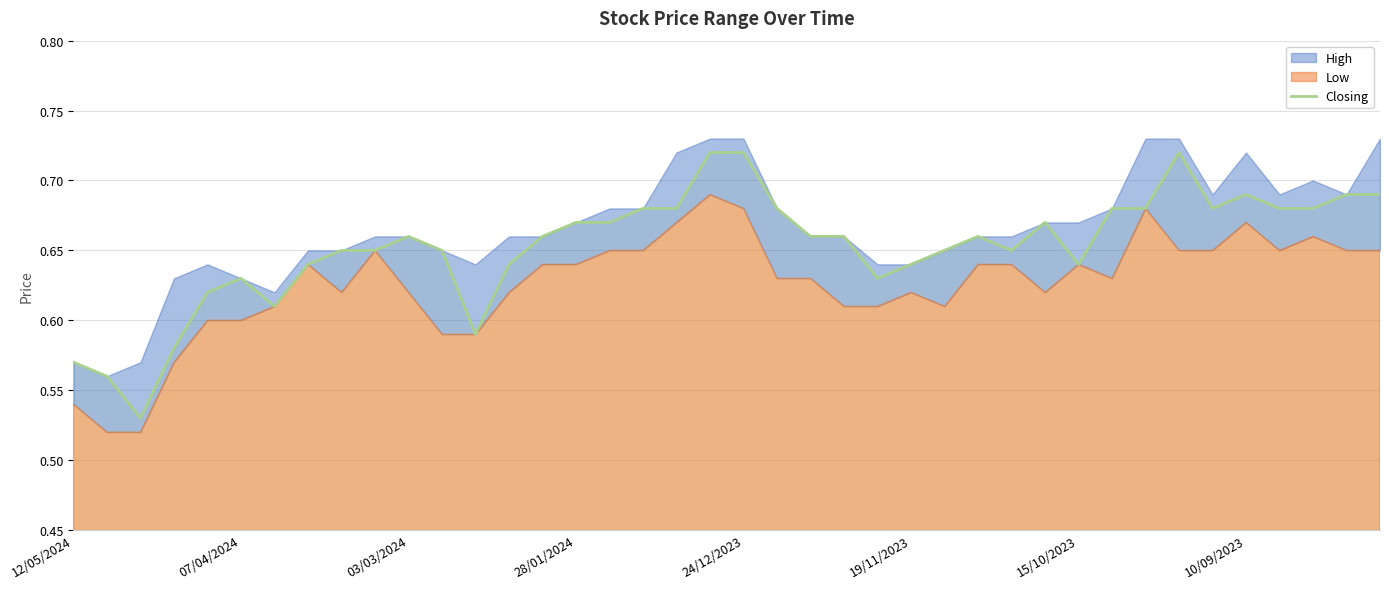

What is the sum of the values at 20 and 10/09/2023?

1.4